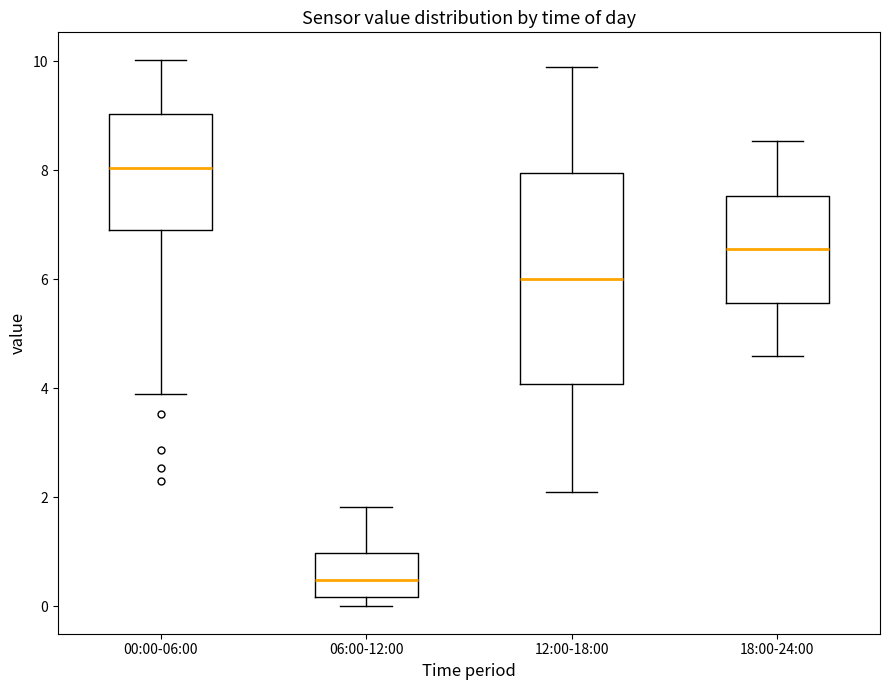

Comparing the boxes themselves (not the whiskers), which one is the tallest?

12:00-18:00